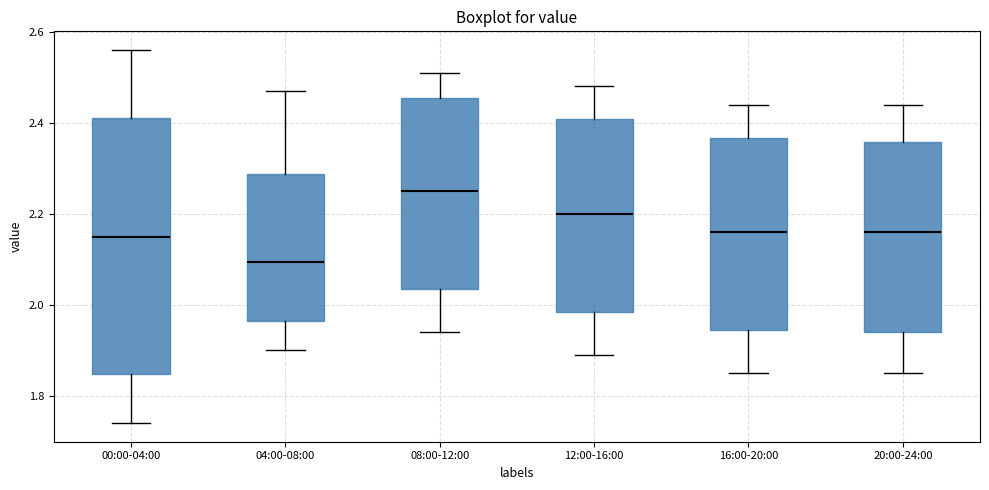

Which box is the tallest, from its lower edge to its upper edge?

00:00-04:00